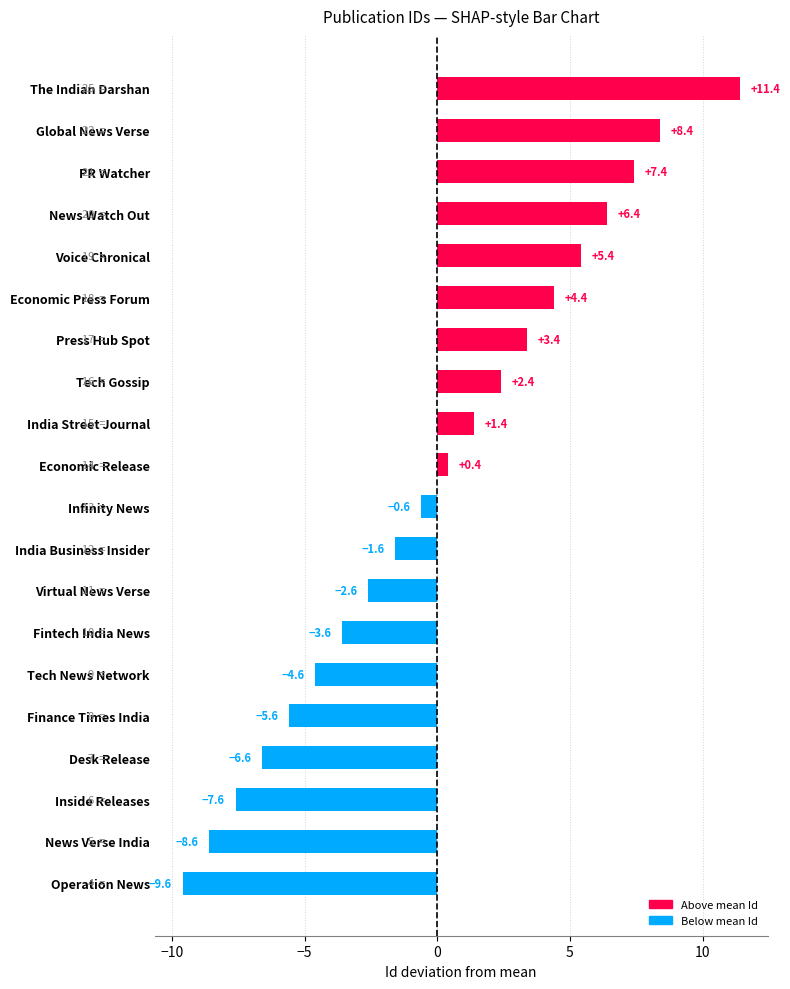

Rank the categories by value from highest to lowest.

The Indian Darshan, Global News Verse, PR Watcher, News Watch Out, Voice Chronical, Economic Press Forum, Press Hub Spot, Tech Gossip, India Street Journal, Economic Release, Infinity News, India Business Insider, Virtual News Verse, Fintech India News, Tech News Network, Finance Times India, Desk Release, Inside Releases, News Verse India, Operation News